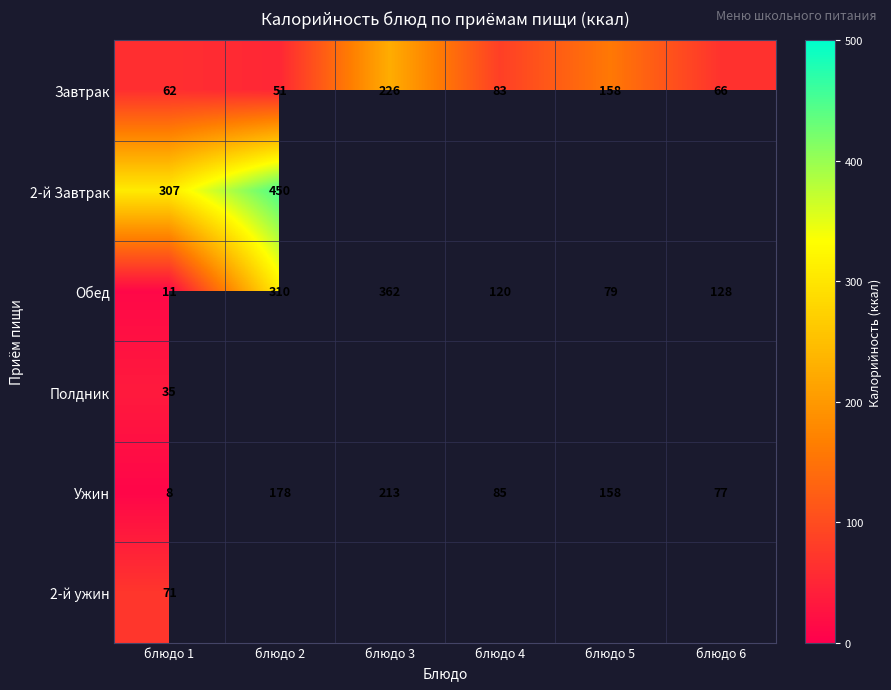

What is the difference between the highest and lowest values at блюдо 1?

299